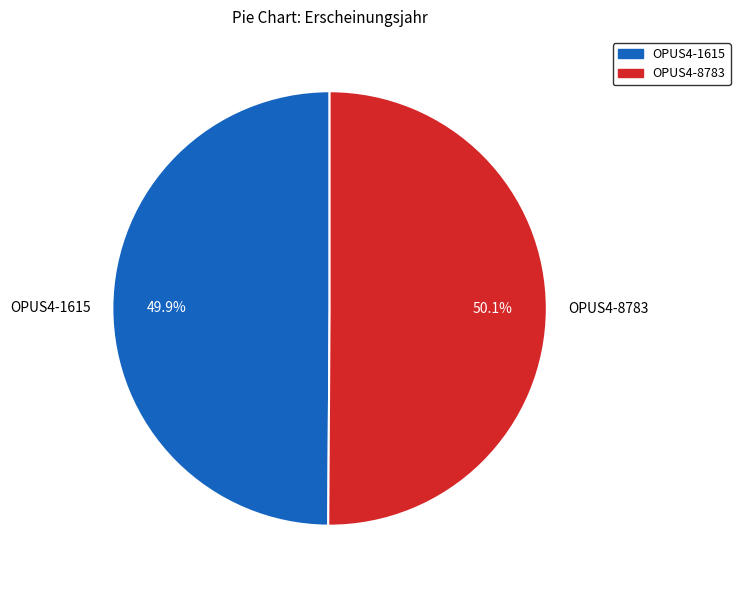

Does any single category account for the majority?

Yes